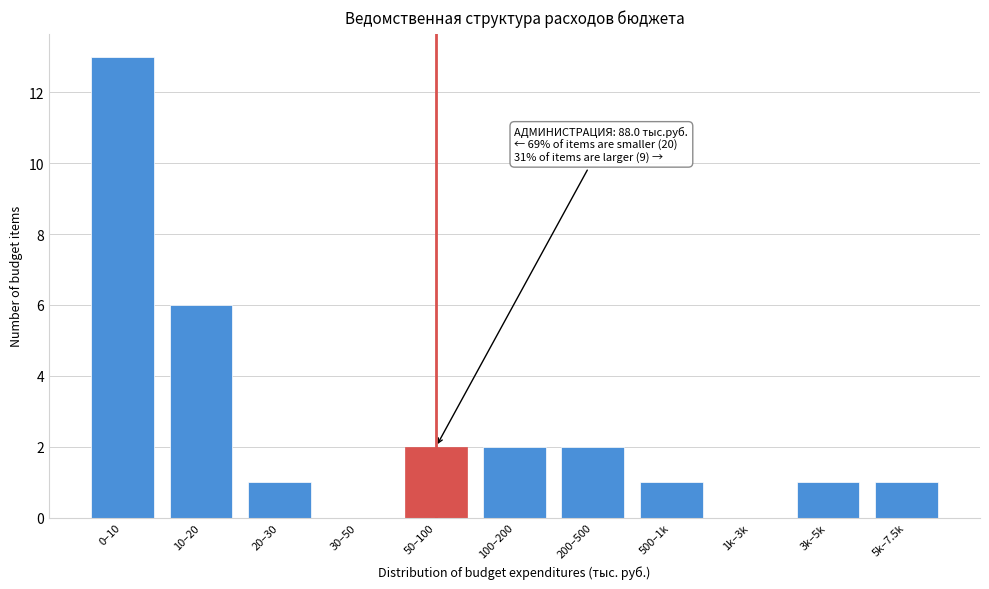

Reading left to right, extract all data points from this chart.

0–10=13	10–20=6	20–30=1	30–50=0	50–100=2	100–200=2	200–500=2	500–1k=1	1k–3k=0	3k–5k=1	5k–7.5k=1